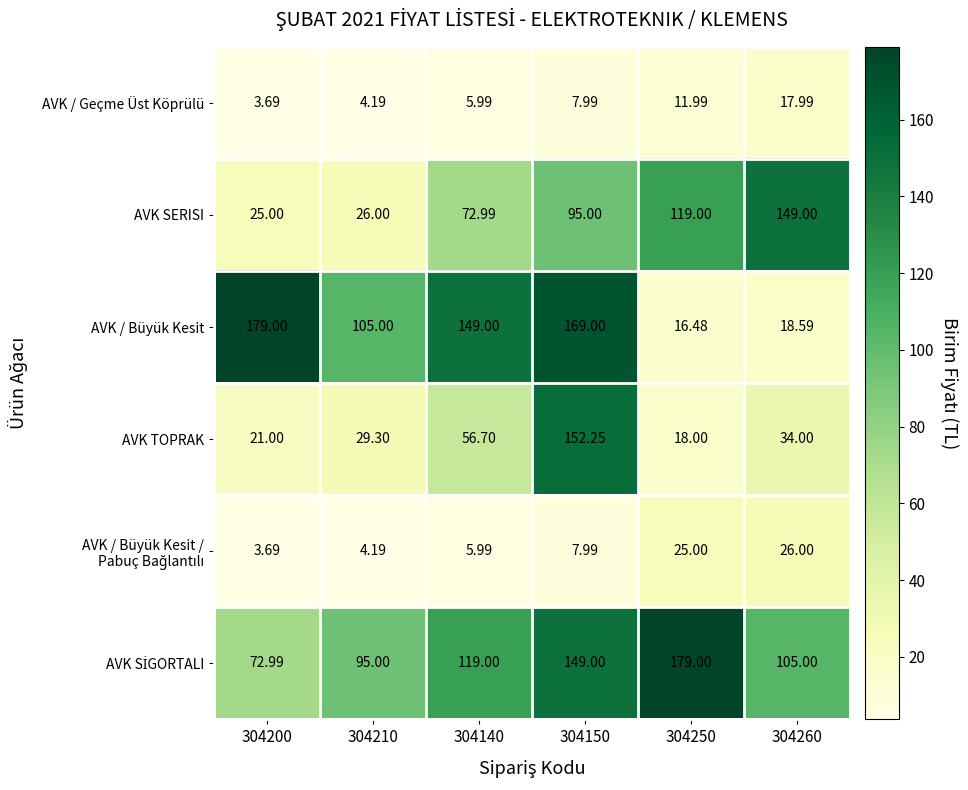

Which series has the largest range (max minus min)?

AVK / Büyük Kesit